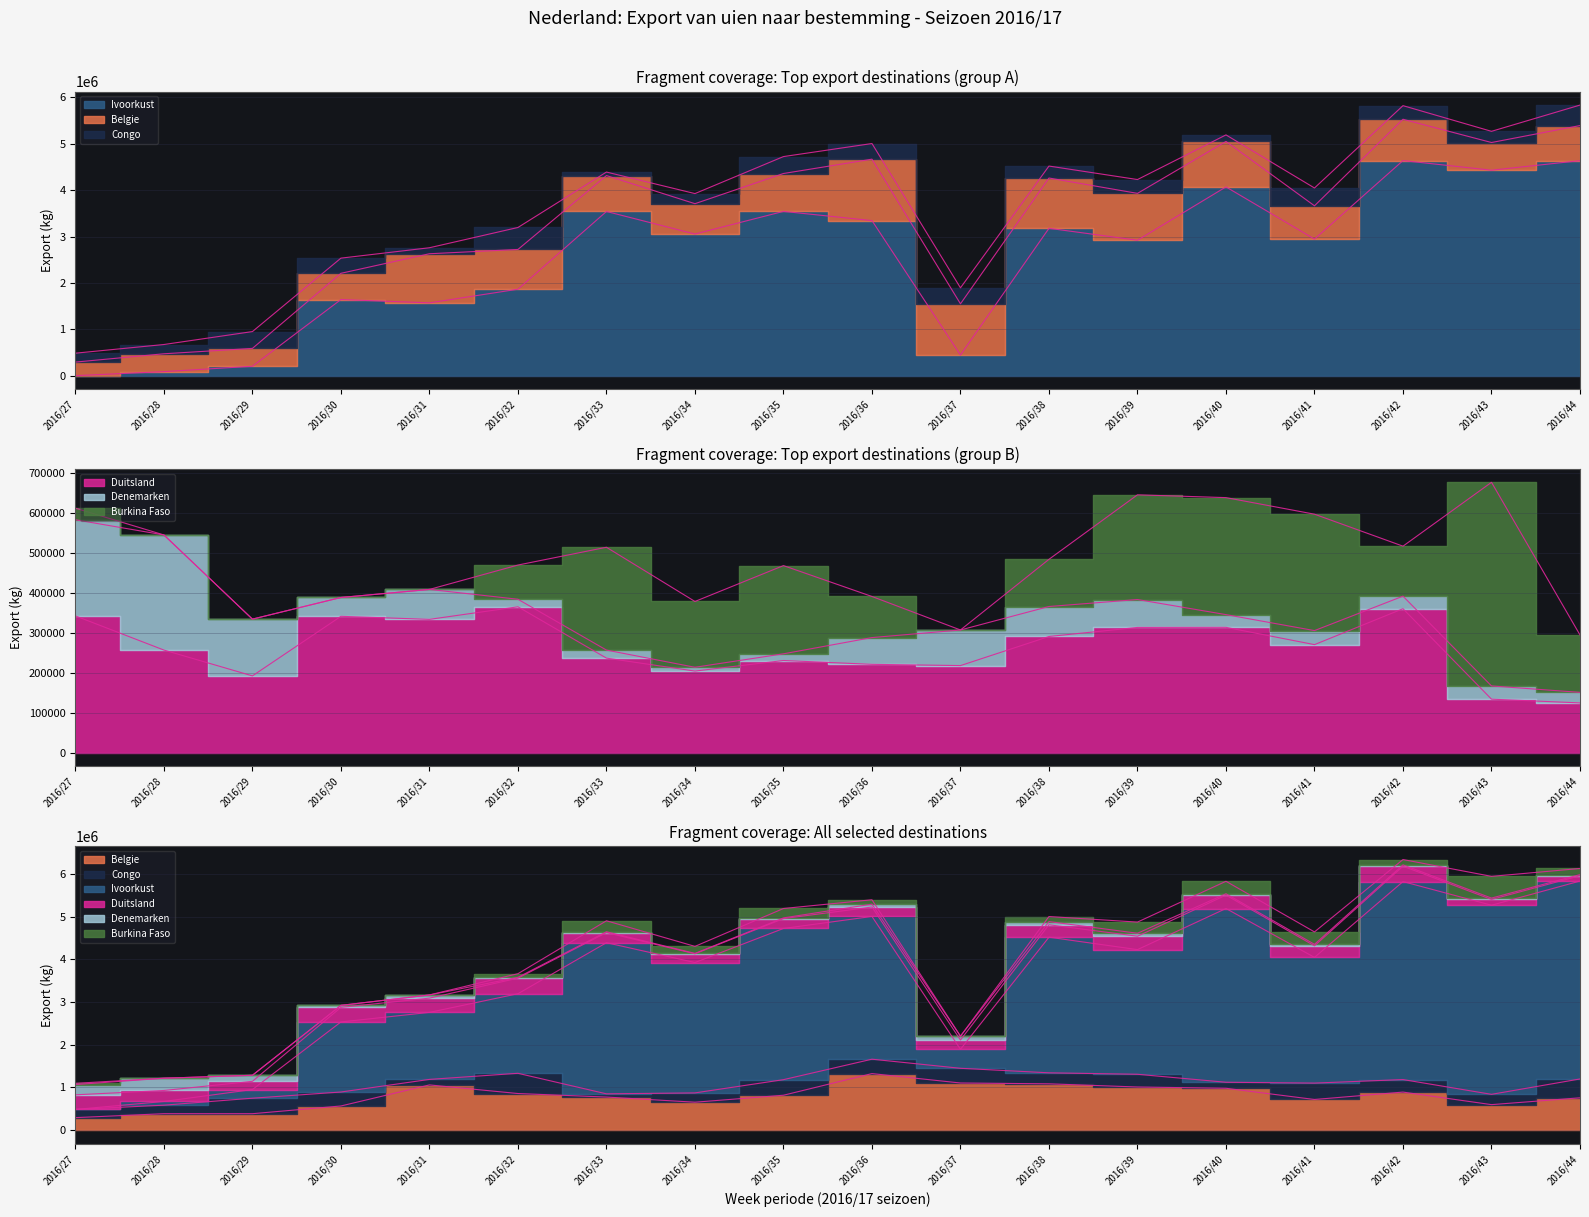

What is the value of the Ivoorkust point at the 15th from the left?

2946000